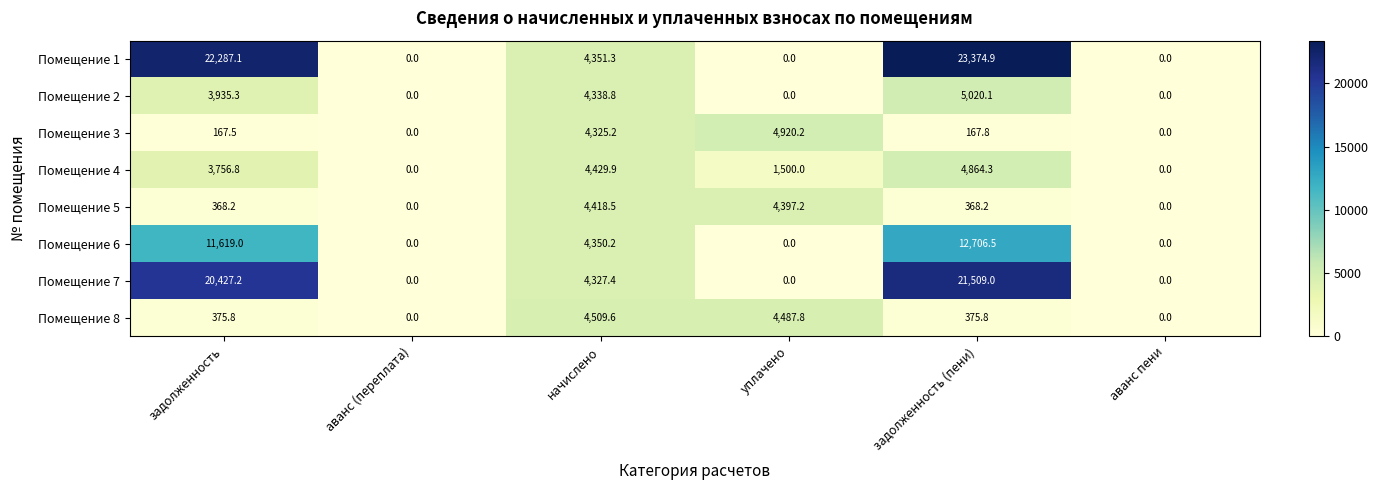

Which series has the largest range (max minus min)?

Помещение 1